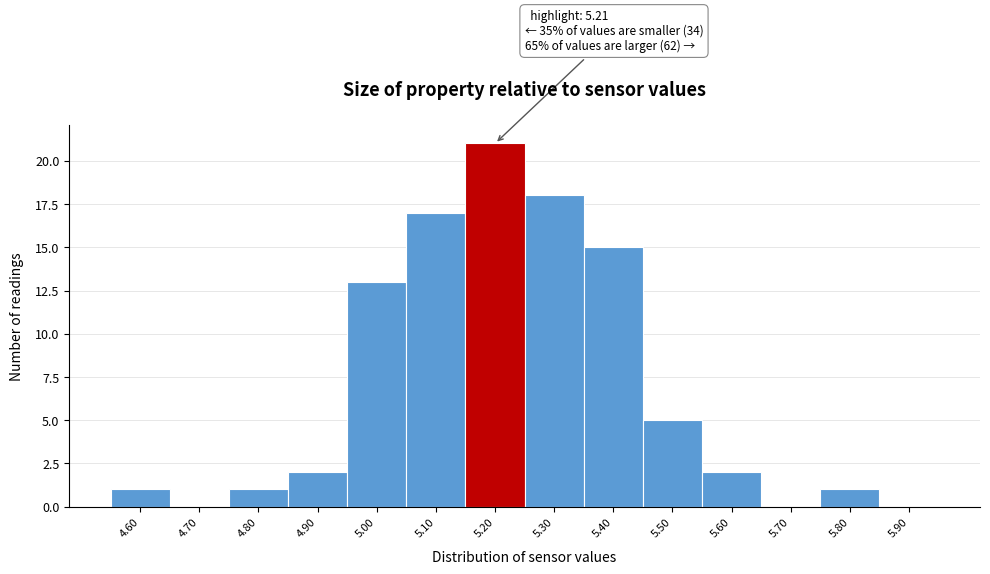

Reading right to left, extract all data points from this chart.

5.90=0	5.80=1	5.70=0	5.60=2	5.50=5	5.40=15	5.30=18	5.20=21	5.10=17	5.00=13	4.90=2	4.80=1	4.70=0	4.60=1